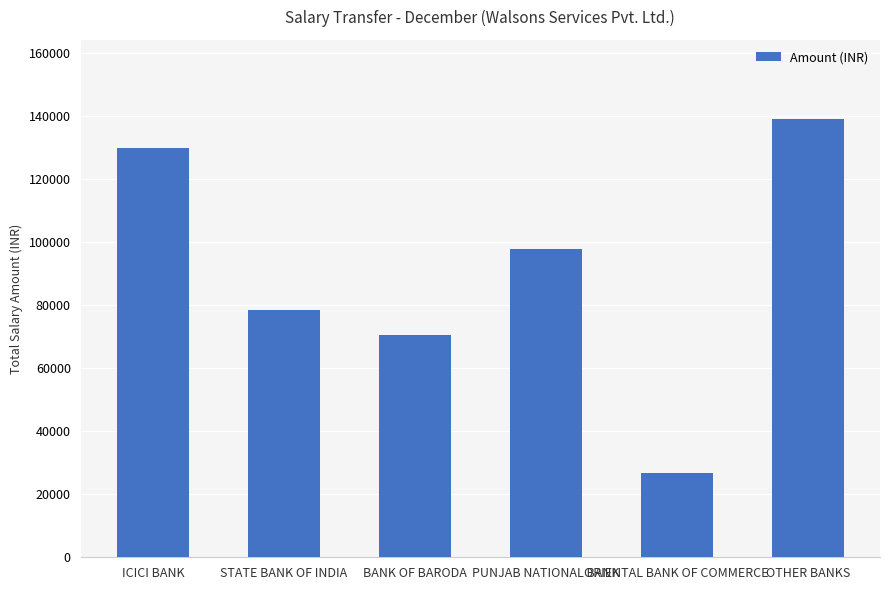

At which category does the chart reach its peak across all series?

OTHER BANKS